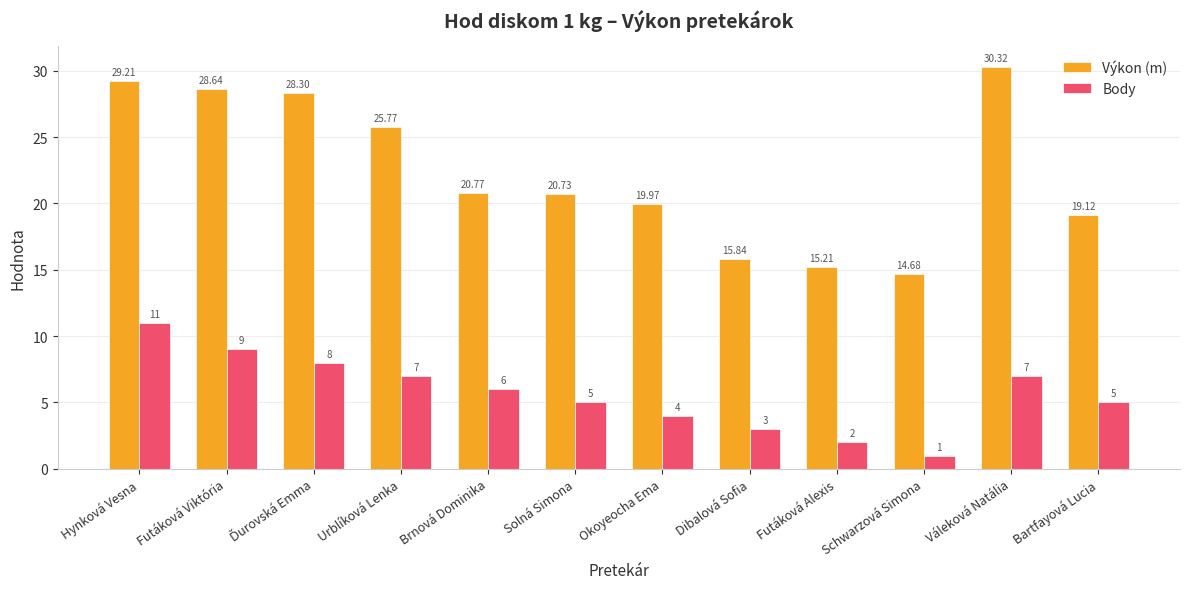

What is the sum of all Body values?

68.0